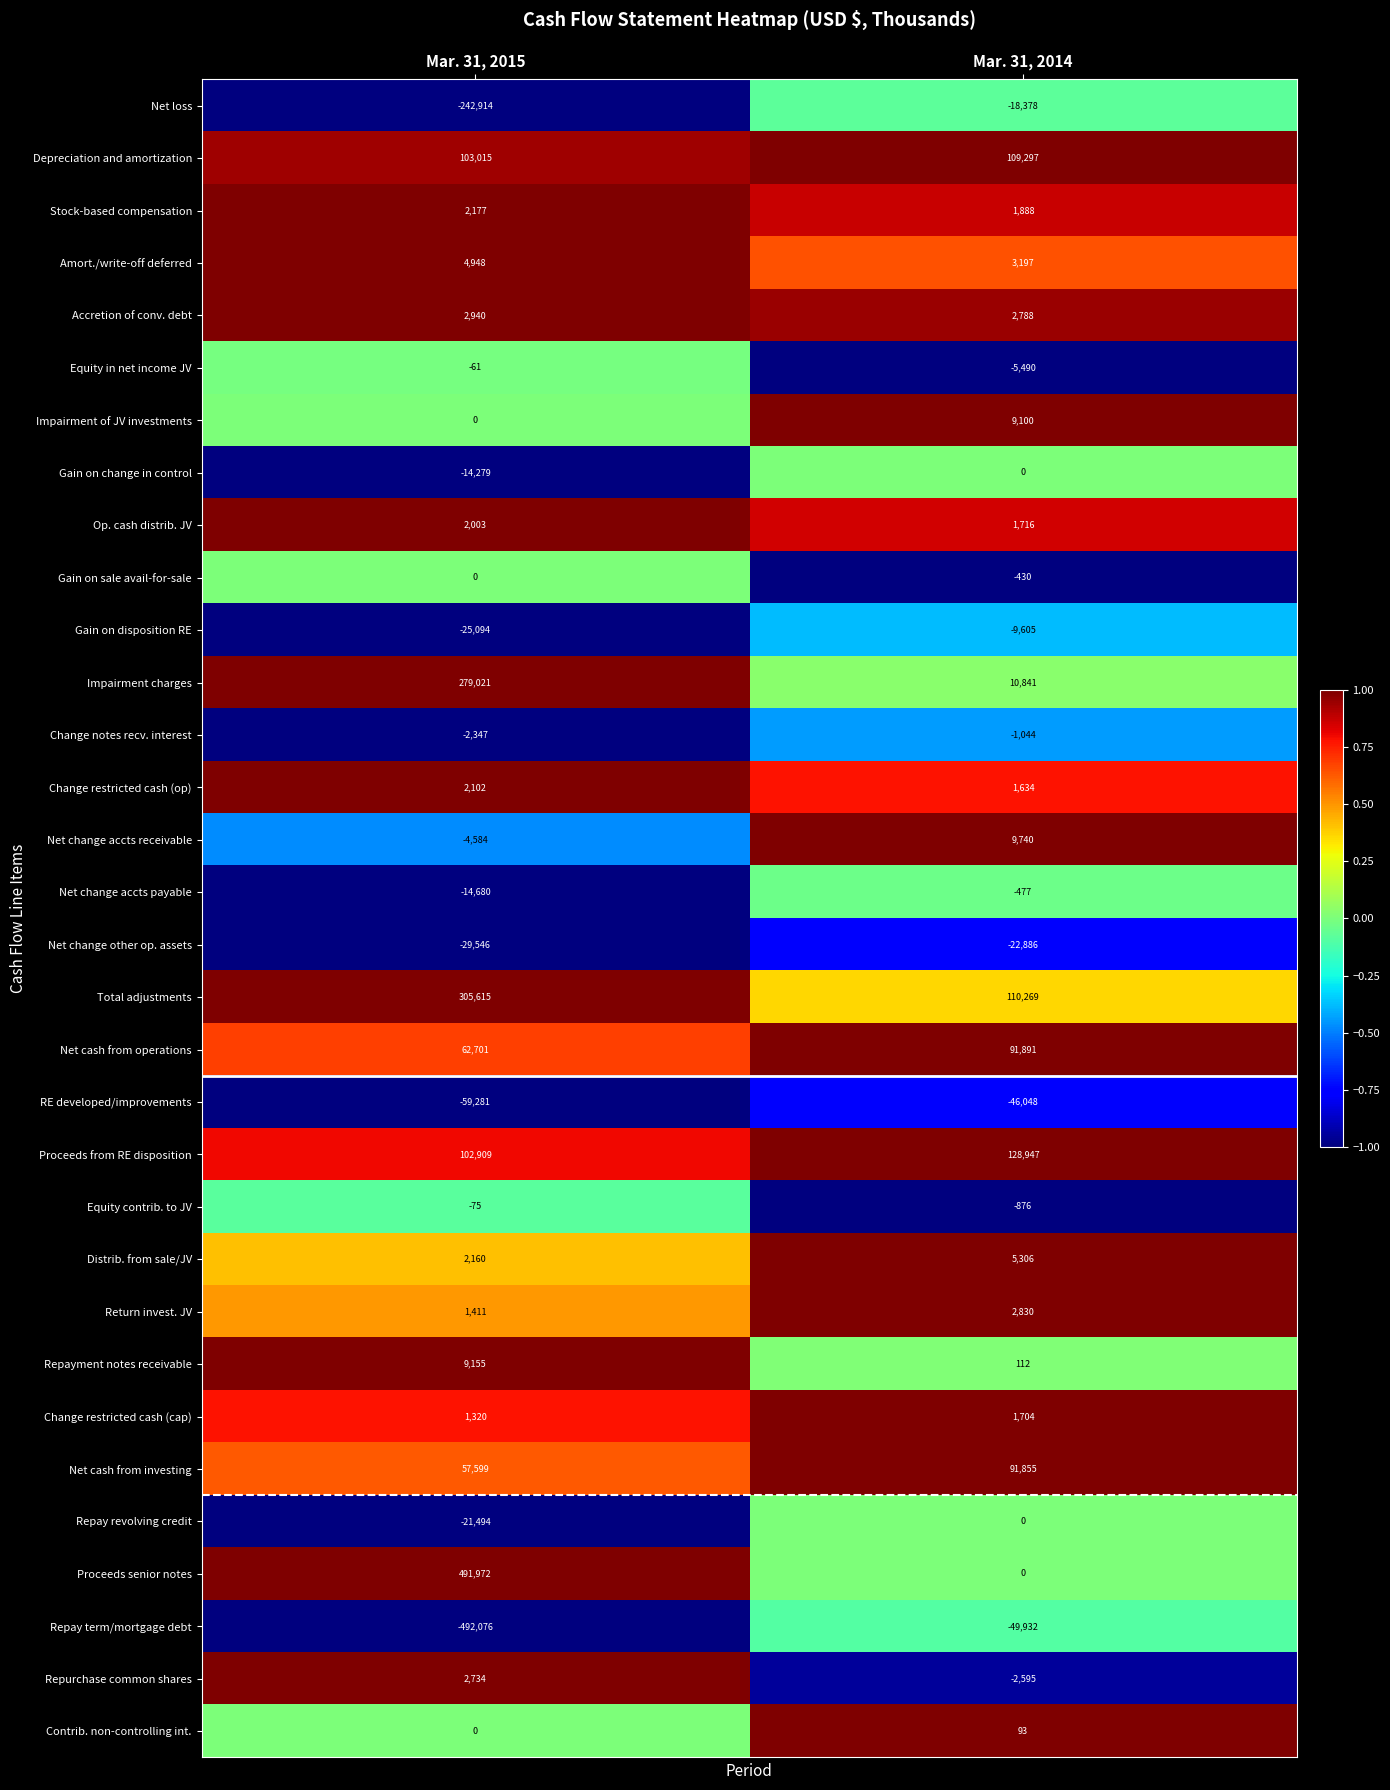

Where is Stock-based compensation nearest to the value 2032?

Mar. 31, 2014